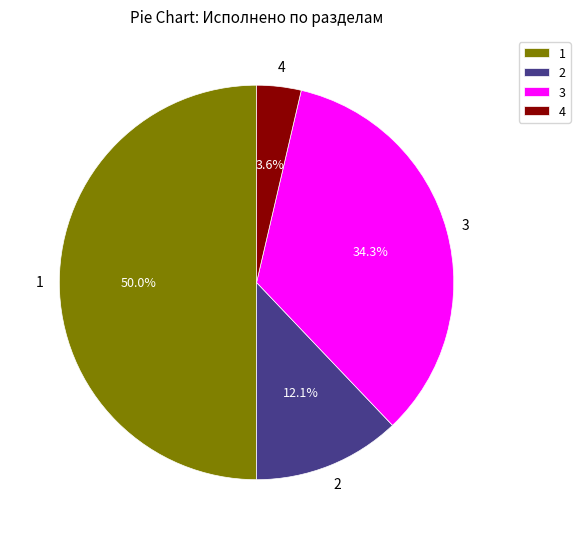

Approximately how many times larger is the value at 4 compared to 2?

0.3